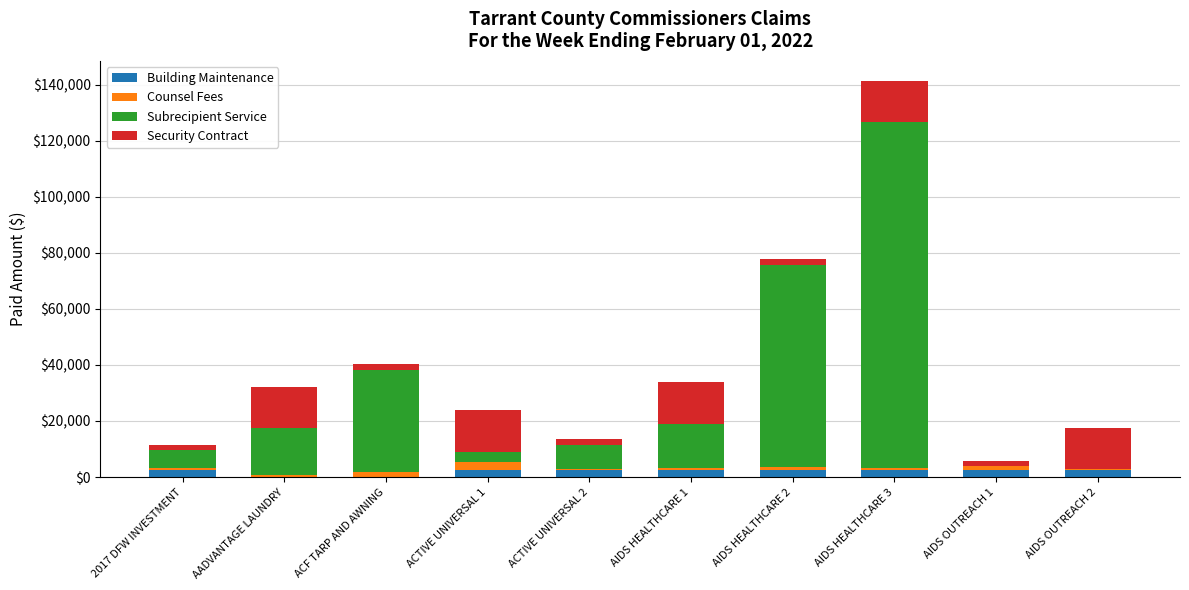

What is the average value of the Counsel Fees series?

983.2